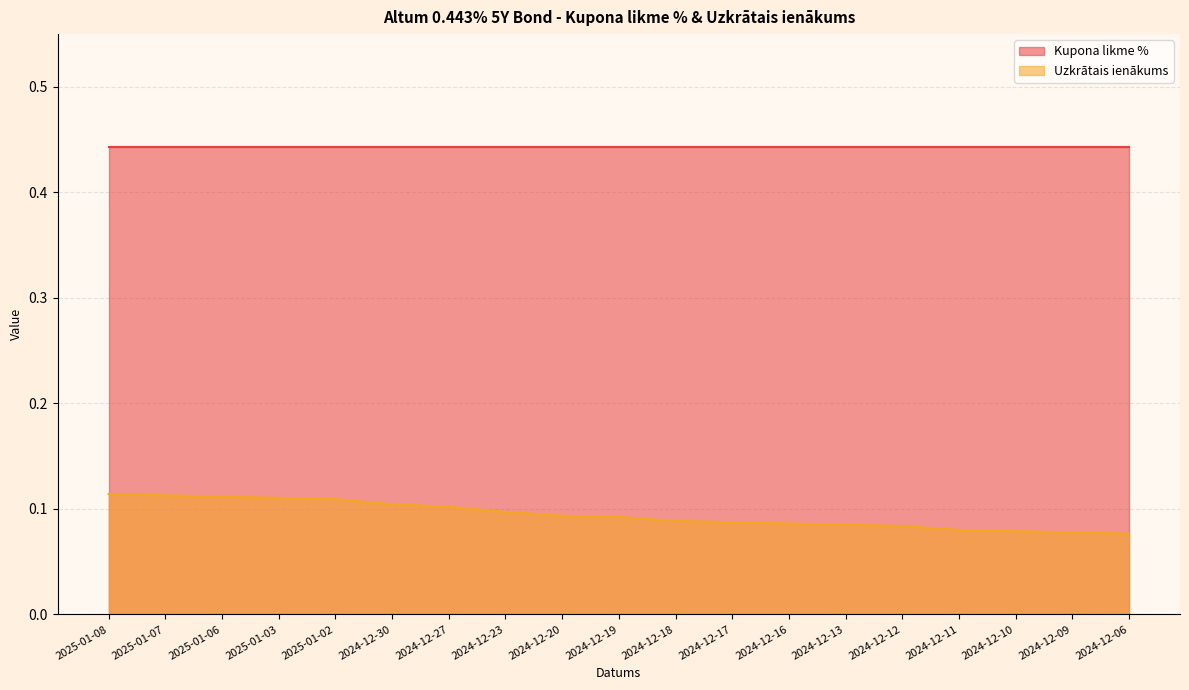

List the labels in order of value, smallest first.

2024-12-06, 2024-12-09, 2024-12-10, 2024-12-11, 2024-12-12, 2024-12-13, 2024-12-16, 2024-12-17, 2024-12-18, 2024-12-19, 2024-12-20, 2024-12-23, 2024-12-27, 2024-12-30, 2025-01-02, 2025-01-03, 2025-01-06, 2025-01-07, 2025-01-08